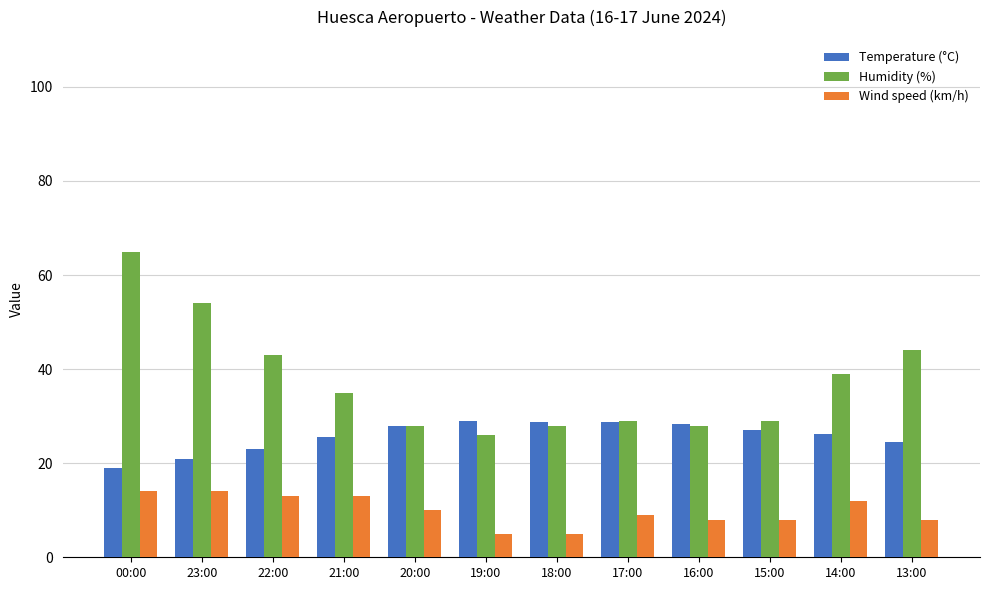

The value of Temperature (°C) at 13:00 is 5.8. True or false?

False